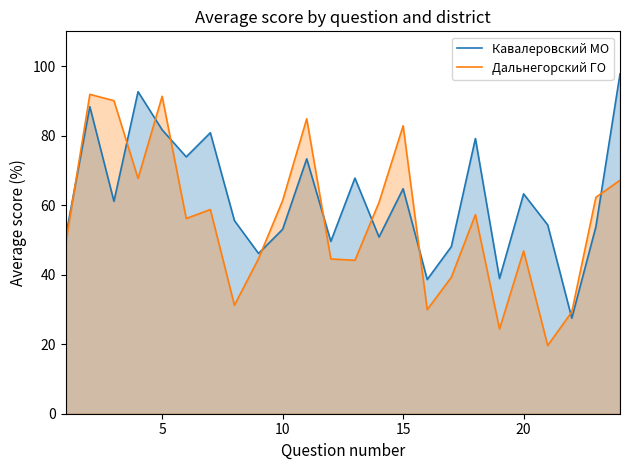

The Дальнегорский ГО series shows 86.6 at 10. True or false?

False